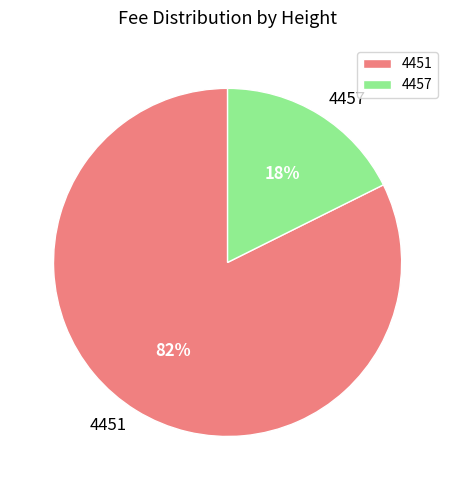

How many slices are in this pie chart?

2